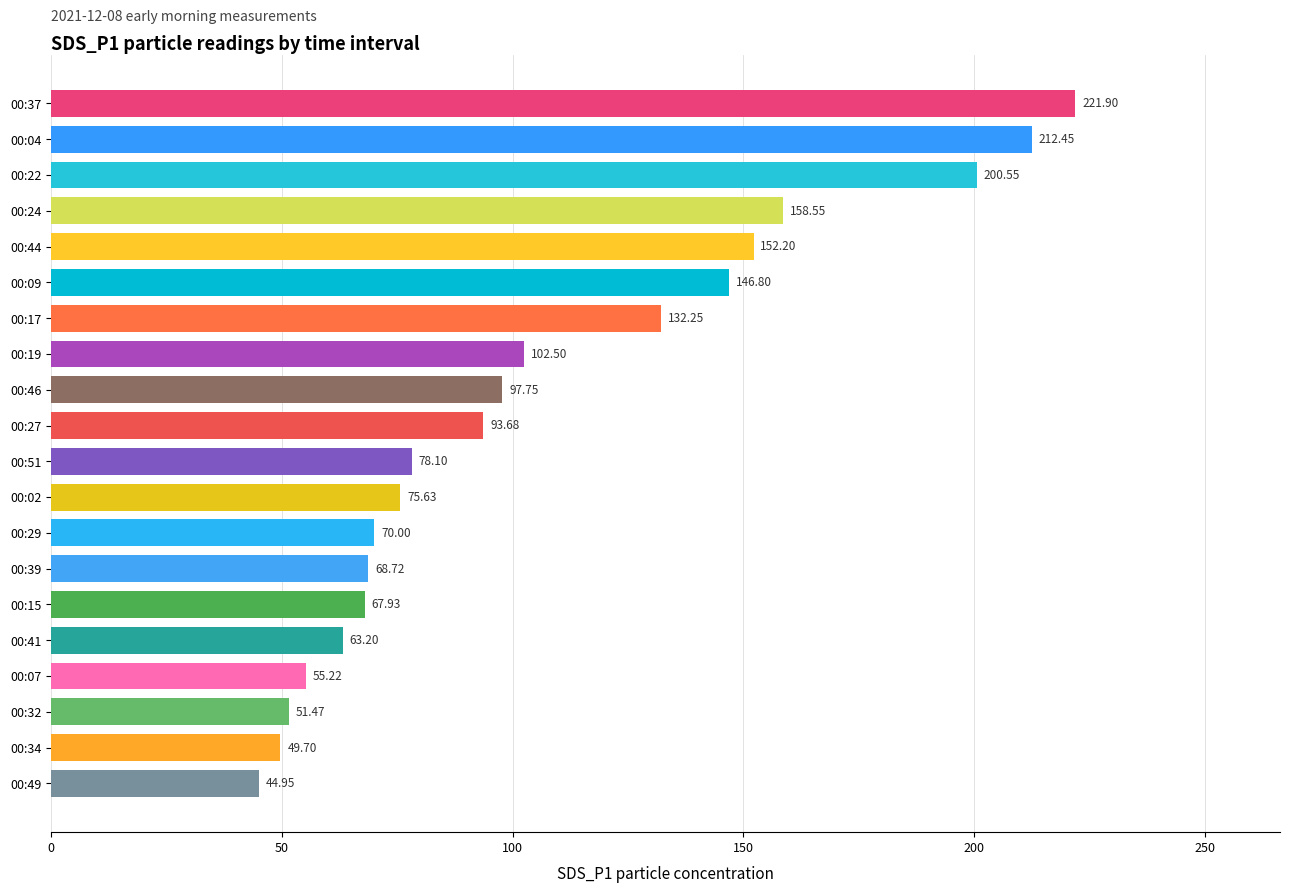

List the labels in order of value, largest first.

00:37, 00:04, 00:22, 00:24, 00:44, 00:09, 00:17, 00:19, 00:46, 00:27, 00:51, 00:02, 00:29, 00:39, 00:15, 00:41, 00:07, 00:32, 00:34, 00:49